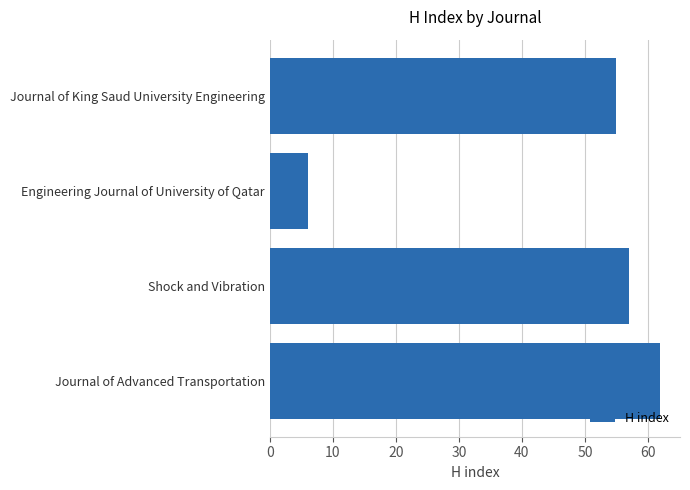

What is the maximum value shown in the chart?

62